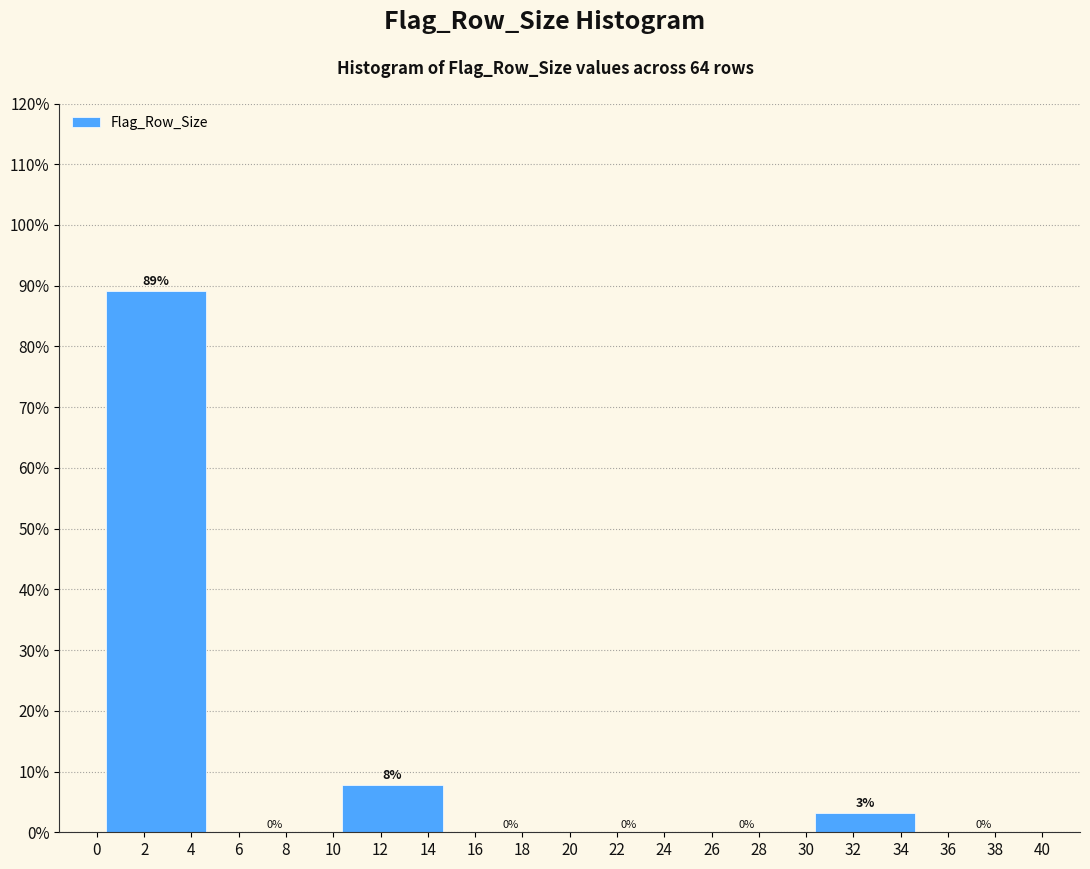

The value at 2 is 89.1. True or false?

True